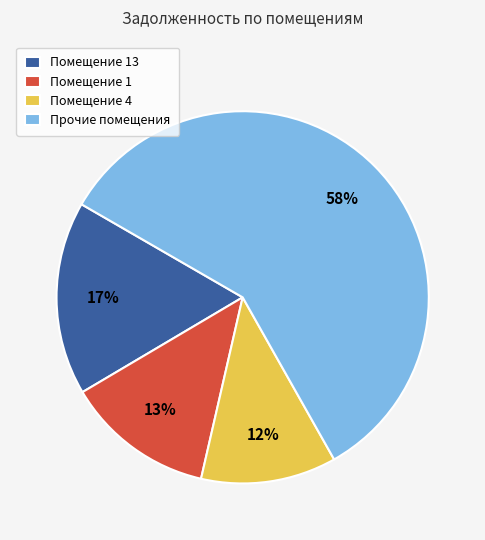

Which has a higher value, Прочие помещения or Помещение 13?

Прочие помещения